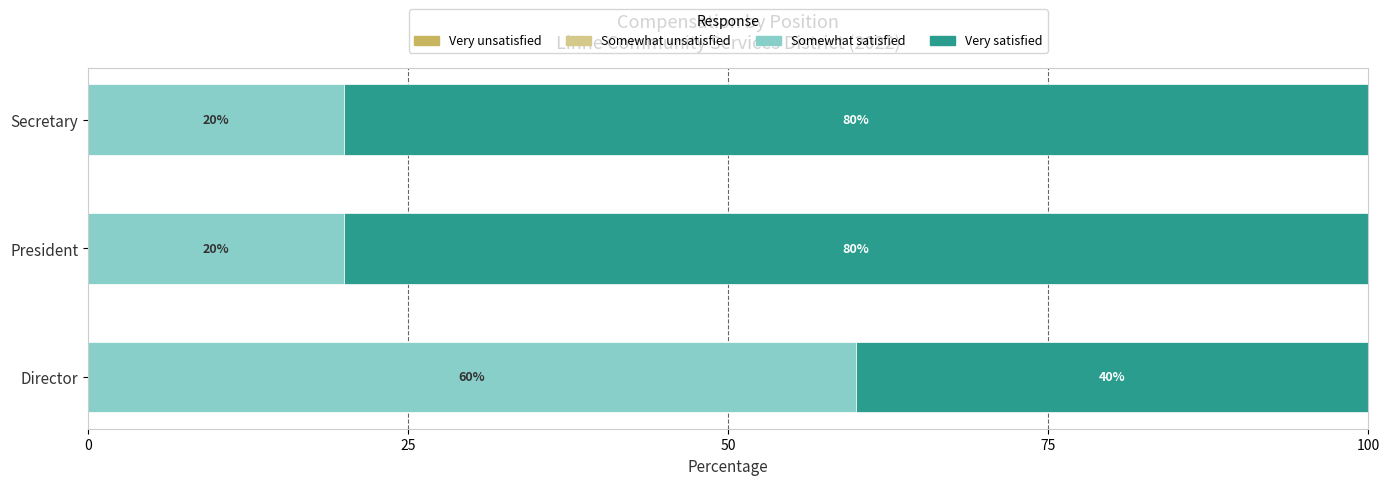

What is the total value across all series at Secretary?

100